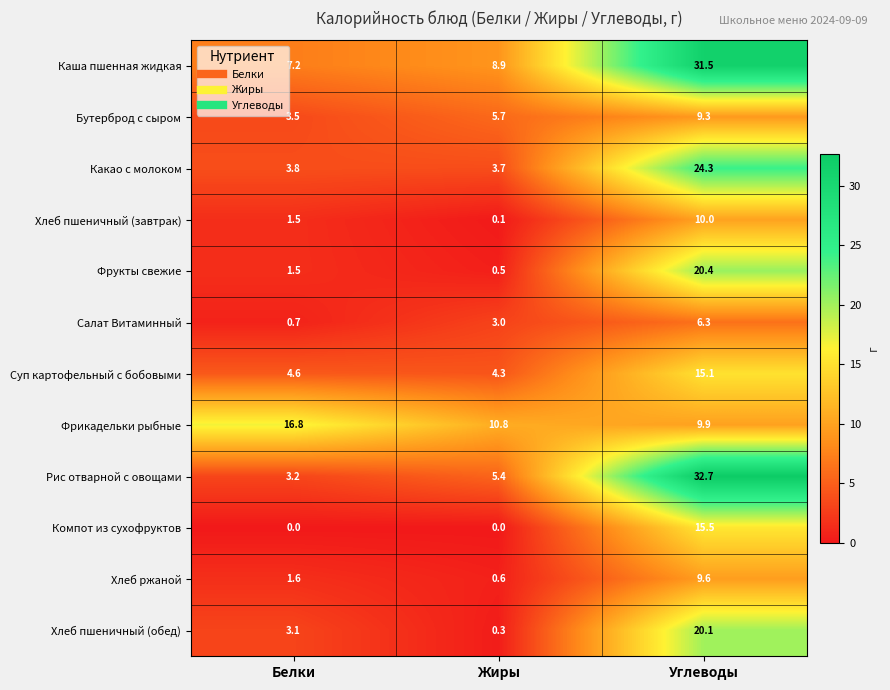

What is the greatest value displayed?

32.7